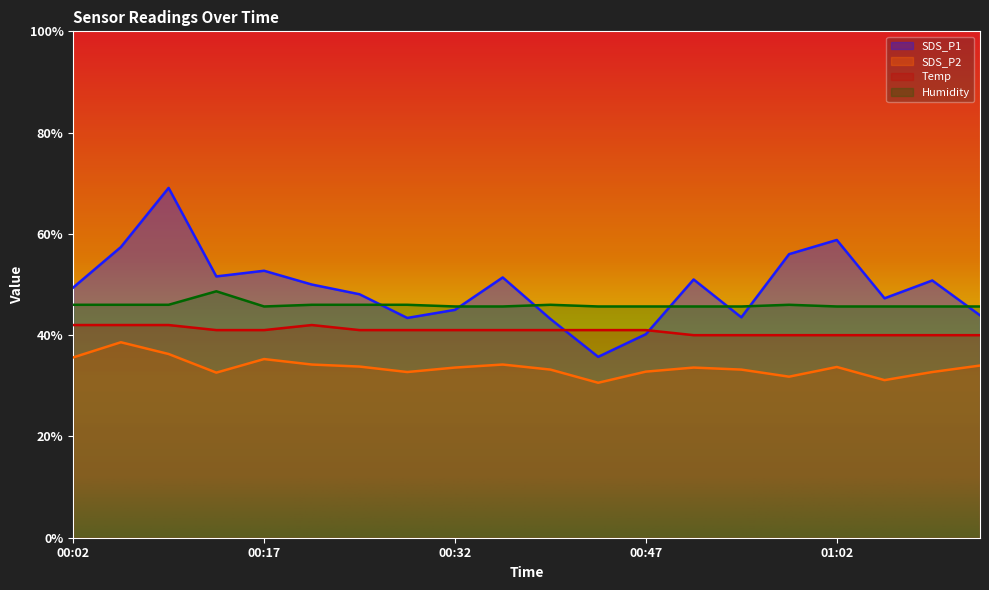

What is the label of the 17th point from the left?

01:02